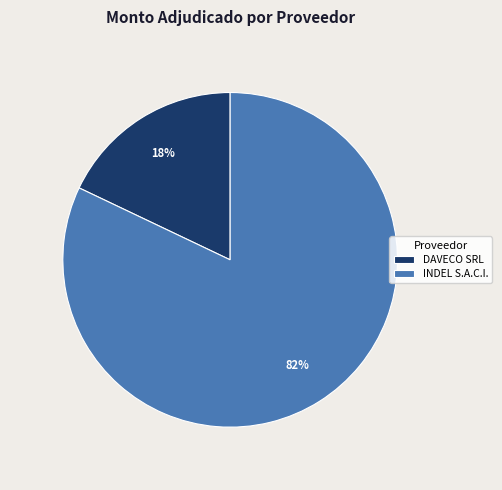

What percentage is the DAVECO SRL slice, to the nearest percent?

18%